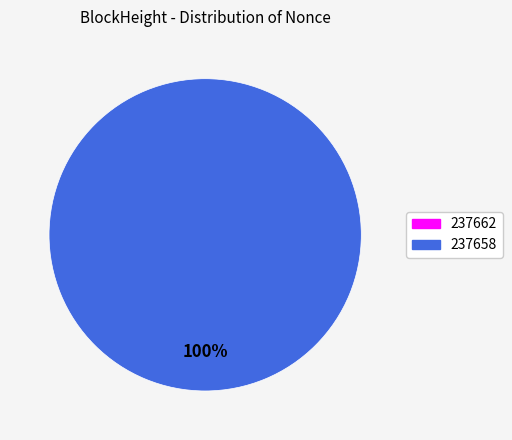

Which has a higher value, 237662 or 237658?

237658